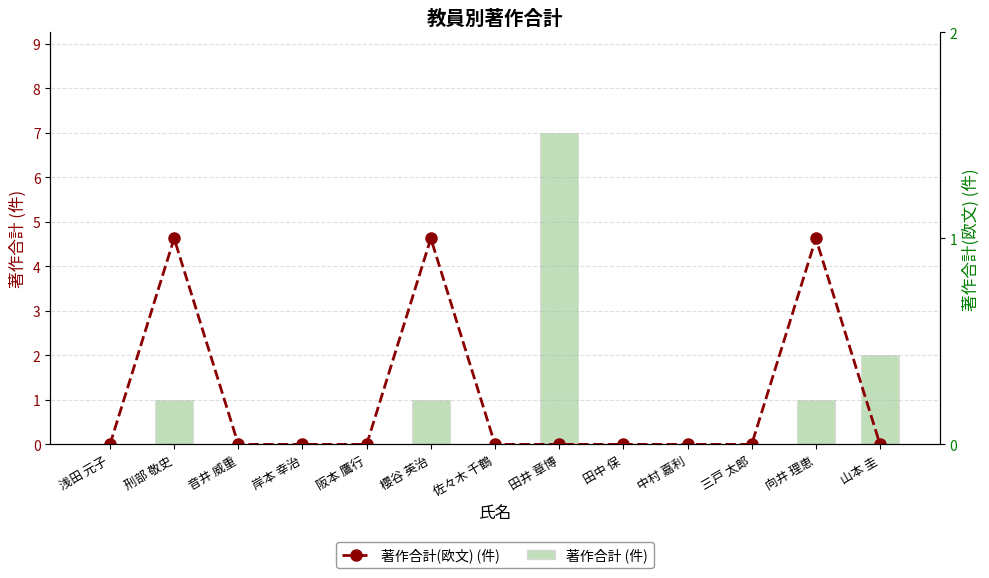

What is the sum of all 著作合計(欧文) (件) values?

3